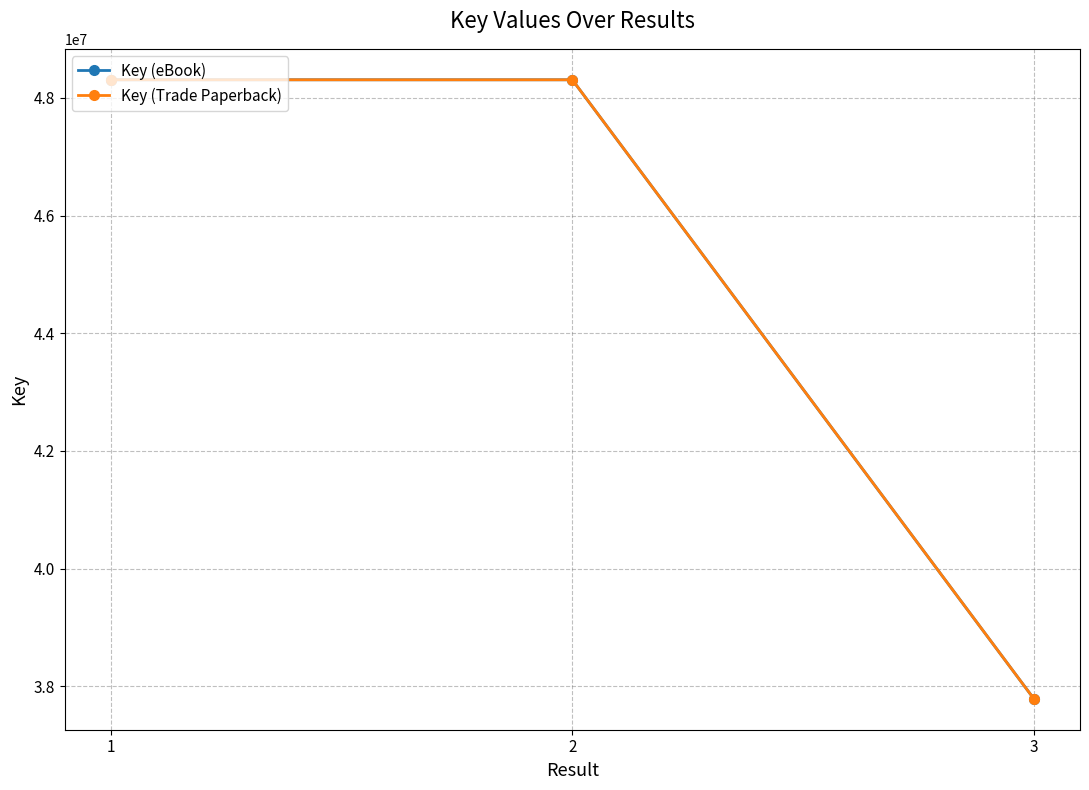

What is the highest value of the Key (eBook) series?

48308203